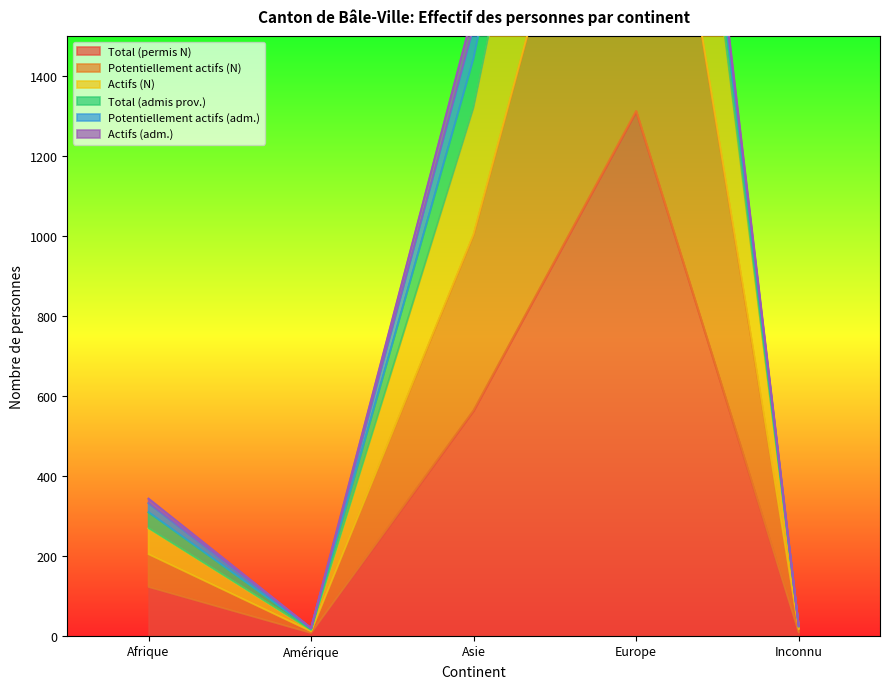

Which category has the highest value across all series?

Europe